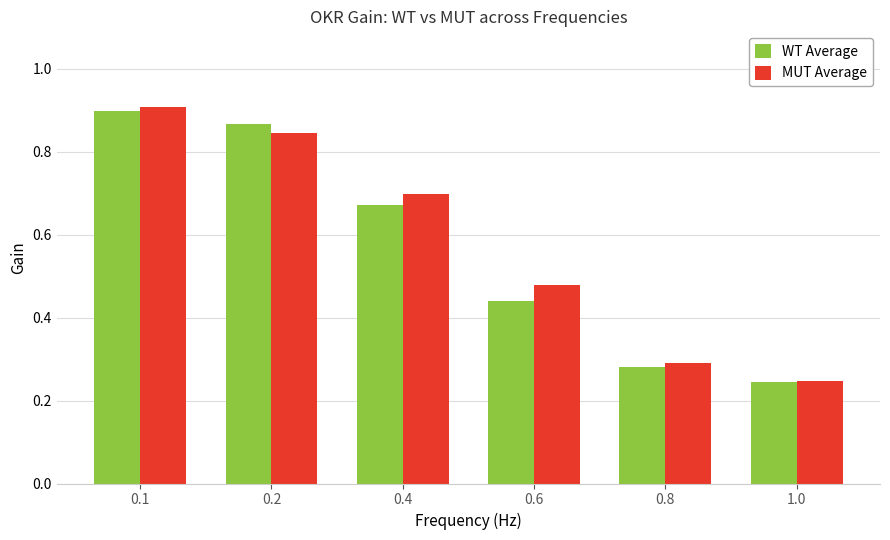

What is the sum of all MUT Average values?

3.5